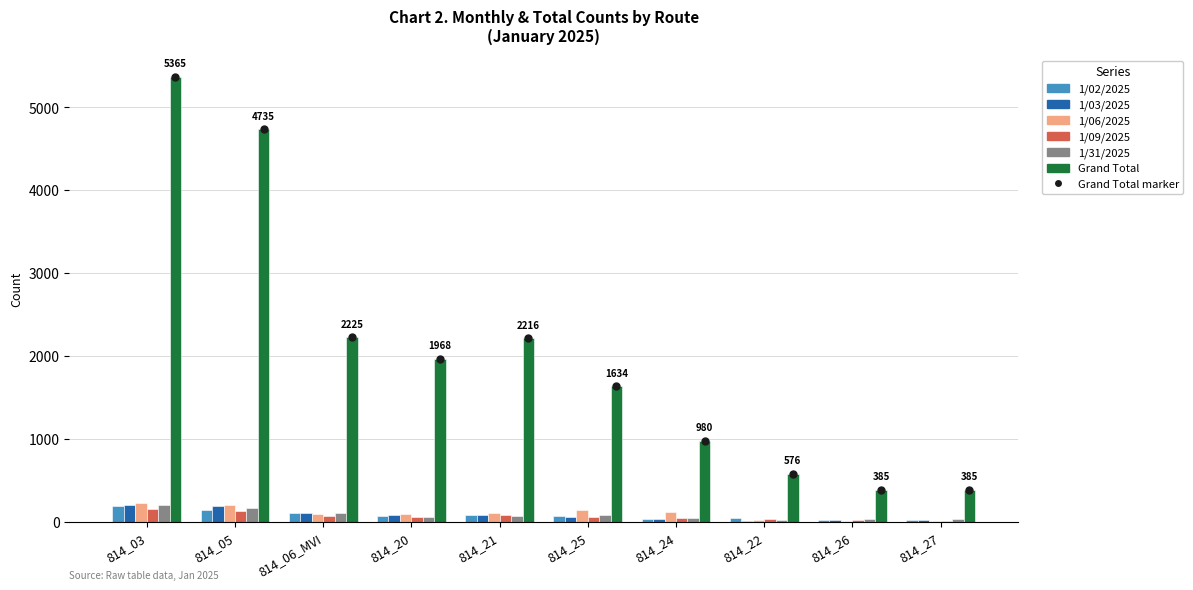

Is the value of 1/09/2025 at 814_21 greater than the value of Grand Total at 814_25?

No